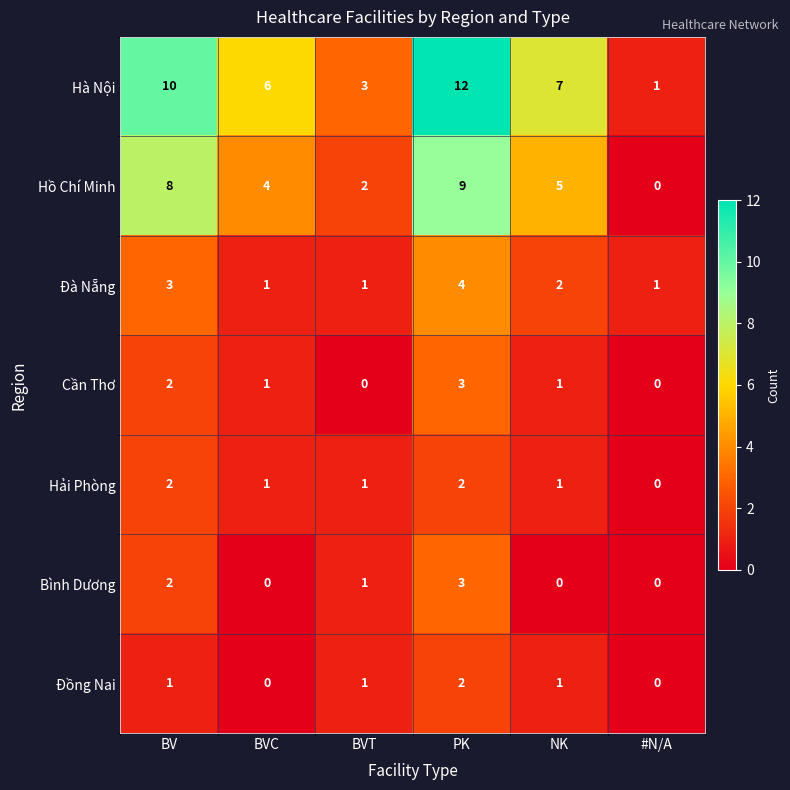

At which label does Hồ Chí Minh first exceed 5?

BV